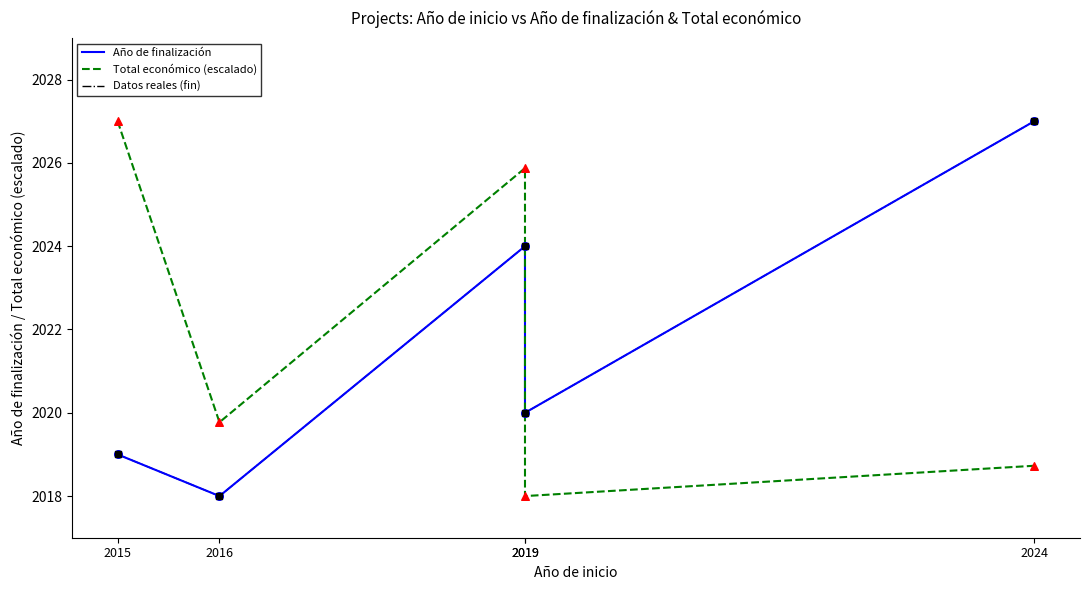

Which series has the largest total across all categories?

Total económico (escalado)